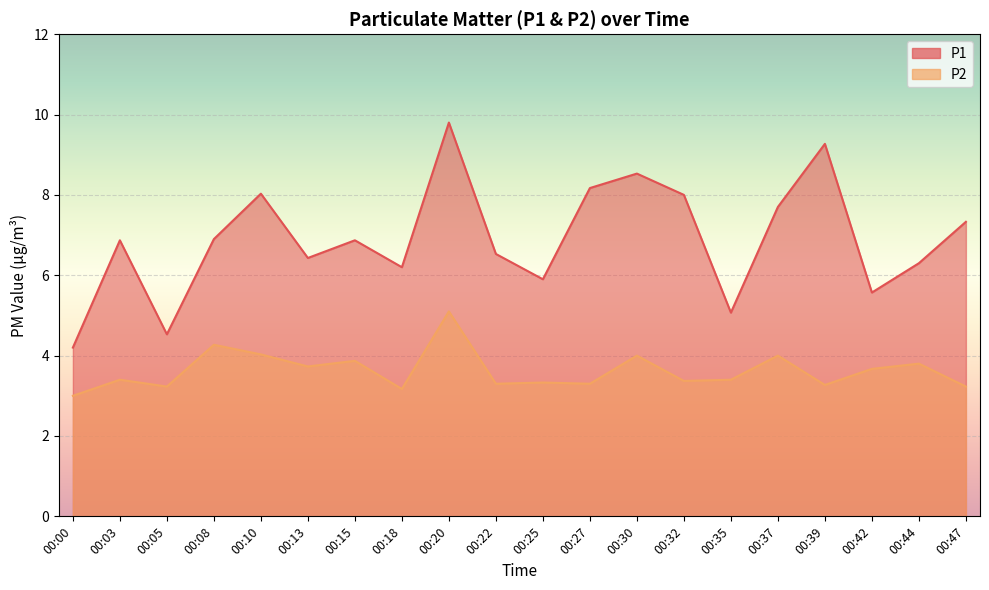

Reading right to left, list all the values displayed in this chart.

P1: 7.3	6.3	5.6	9.3	7.7	5.1	8.0	8.5	8.2	5.9	6.5	9.8	6.2	6.9	6.4	8.0	6.9	4.5	6.9	4.2
P2: 3.2	3.8	3.7	3.3	4.0	3.4	3.4	4.0	3.3	3.3	3.3	5.1	3.2	3.9	3.7	4.0	4.3	3.2	3.4	3.0